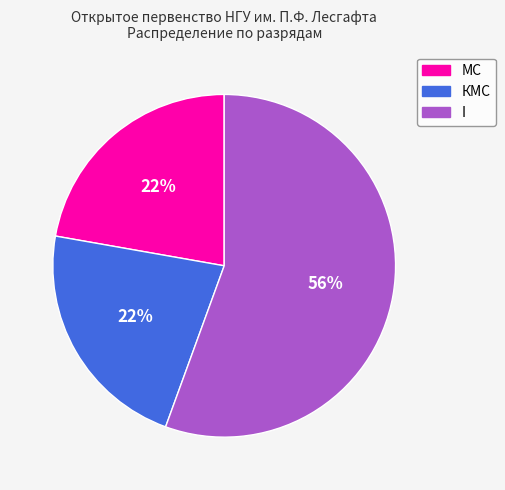

Which slice represents more than half of the pie?

I